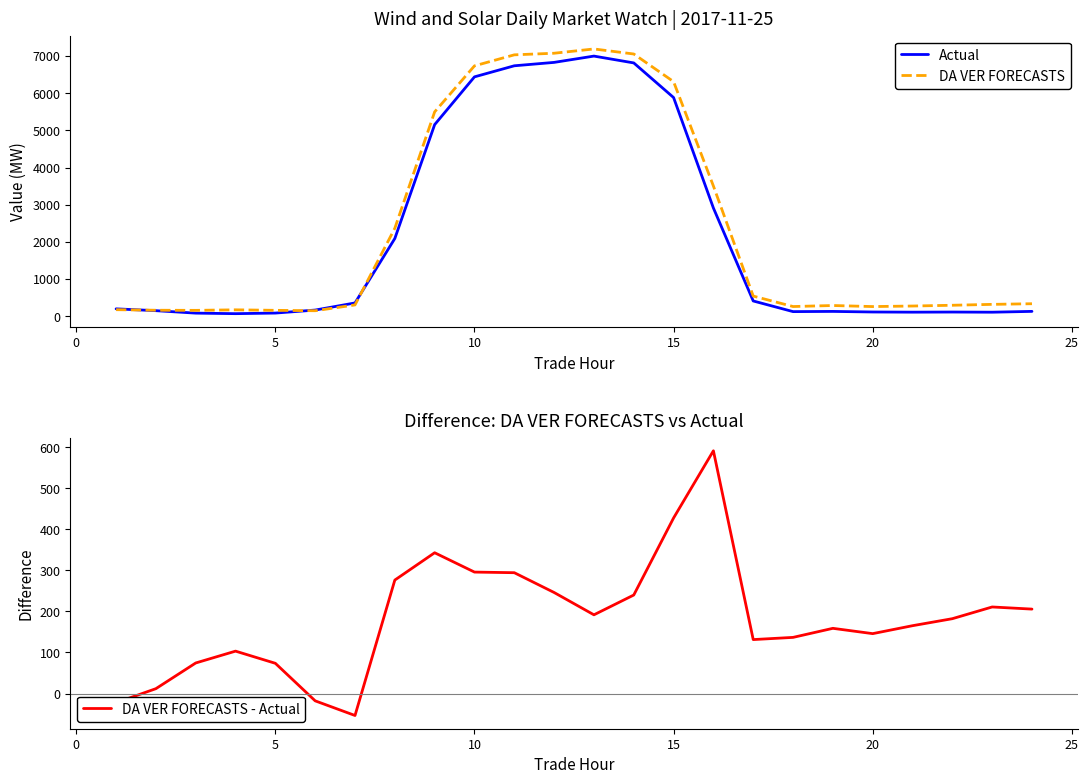

Does the chart display data point markers on the line(s)?

No